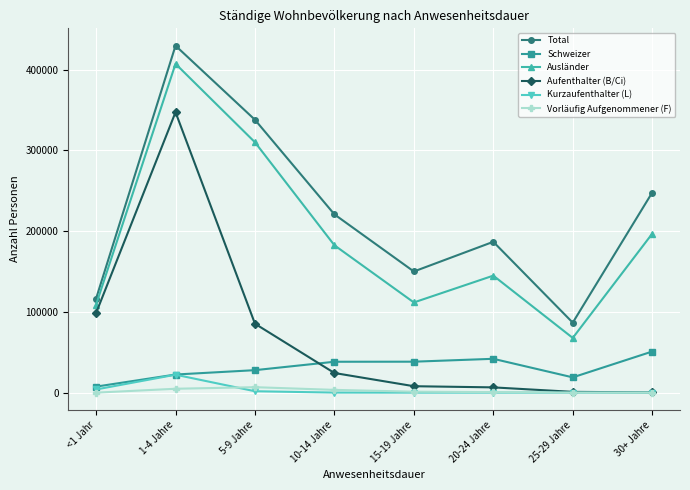

At how many categories does at least one series exceed 233817?

3